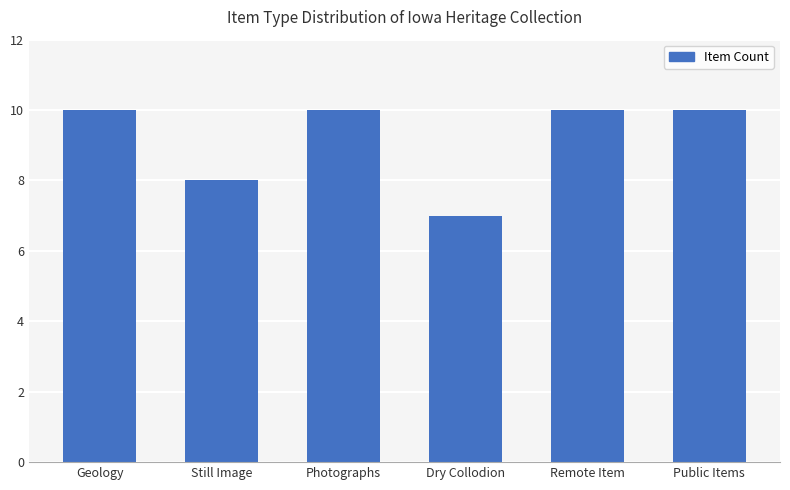

What position from the right is Public Items?

1